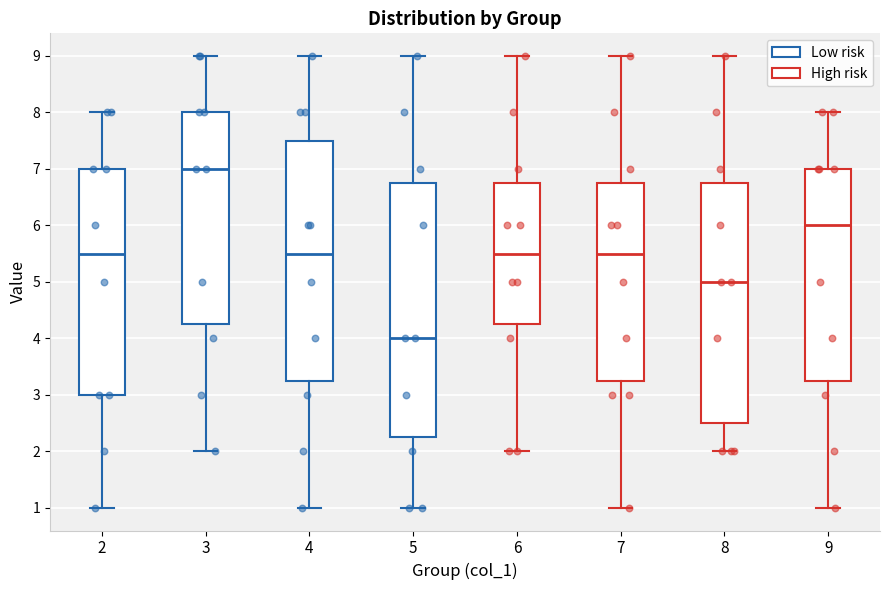

Reading left to right, read every box against the y-axis: the position of its median line, the range the box covers, and the ends of its whiskers. The values are not printed on the chart, so give them approximately, as read against the axis.

2: median 5.5, box 3.0 to 7.0, whiskers 1.0 to 8.0
3: median 7.0, box 4.3 to 8.0, whiskers 2.0 to 9.0
4: median 5.5, box 3.3 to 7.5, whiskers 1.0 to 9.0
5: median 4.0, box 2.3 to 6.8, whiskers 1.0 to 9.0
6: median 5.5, box 4.3 to 6.8, whiskers 2.0 to 9.0
7: median 5.5, box 3.3 to 6.8, whiskers 1.0 to 9.0
8: median 5.0, box 2.5 to 6.8, whiskers 2.0 to 9.0
9: median 6.0, box 3.3 to 7.0, whiskers 1.0 to 8.0